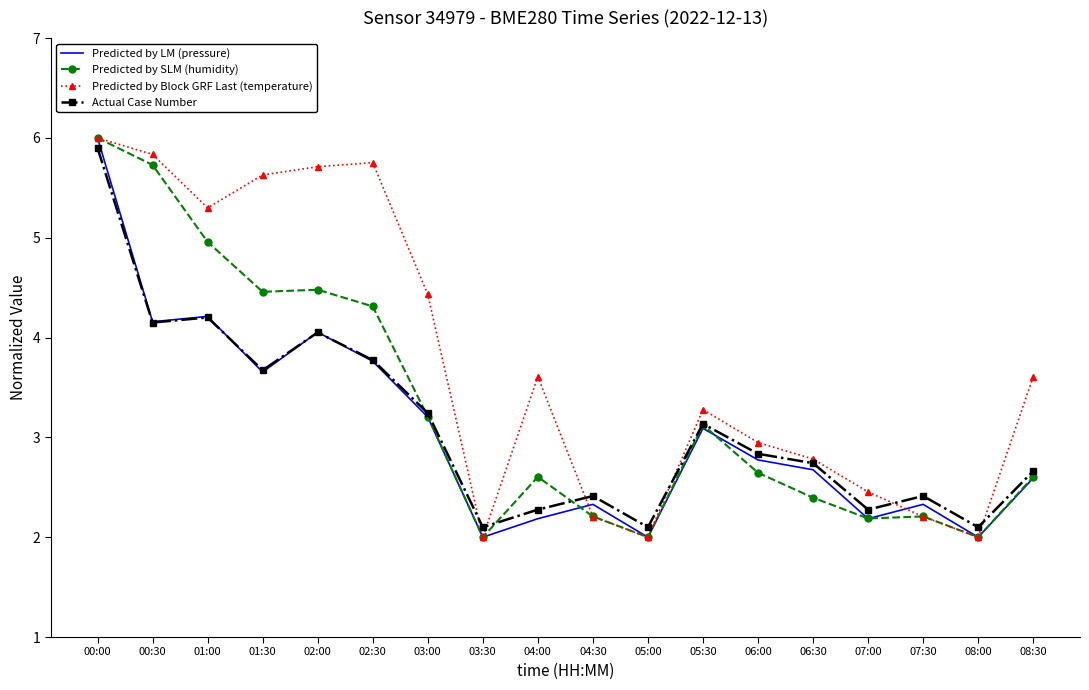

What position from the right is 03:30?

11